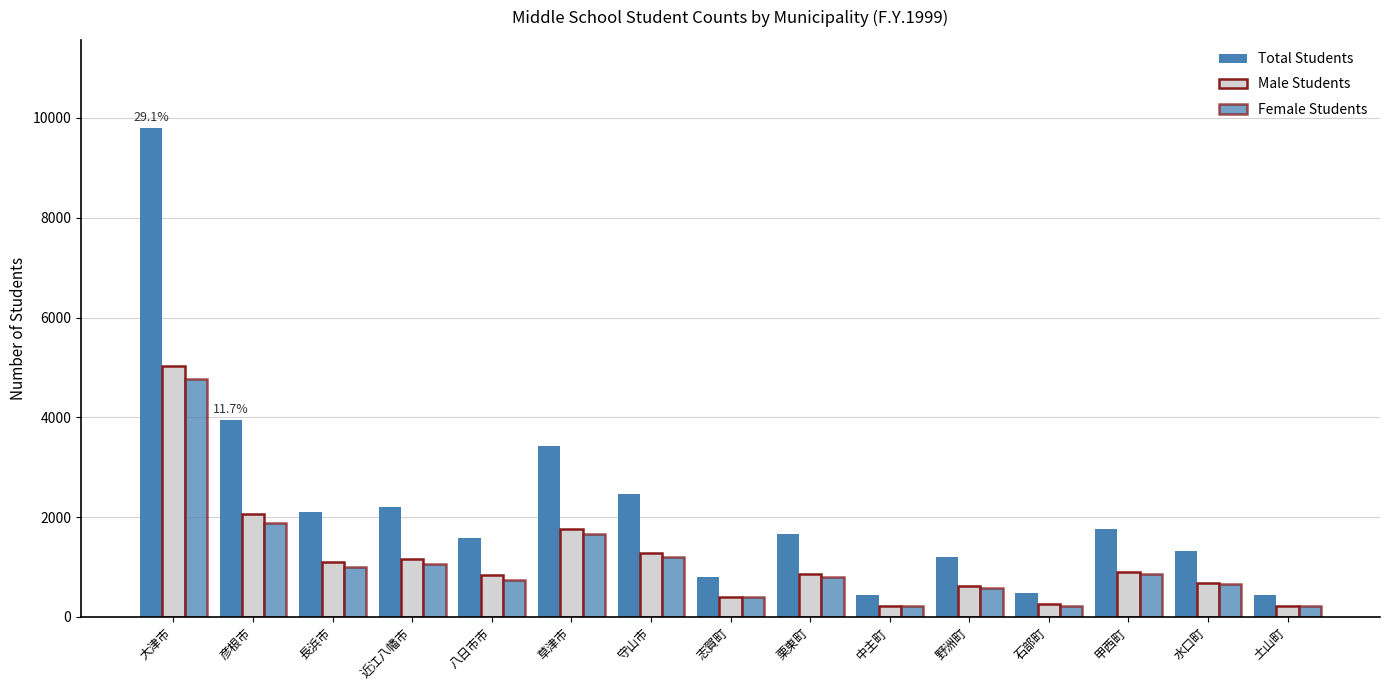

List the series in order of their peak value, highest first.

Total Students, Male Students, Female Students